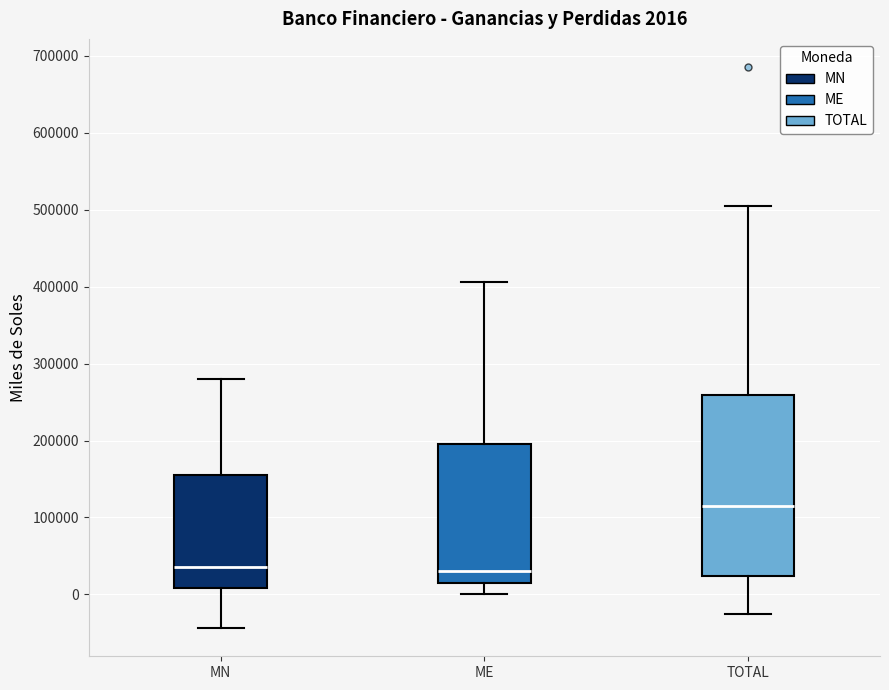

Comparing the boxes themselves (not the whiskers), which one is the tallest?

TOTAL